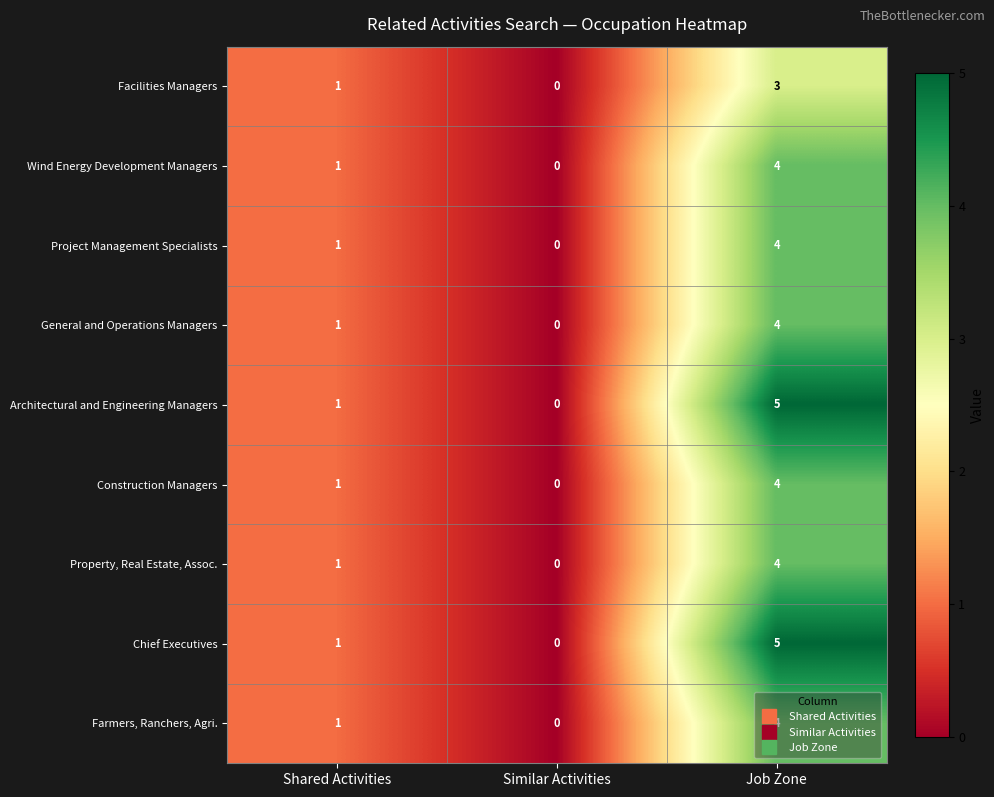

How many distinct data groups are displayed?

9